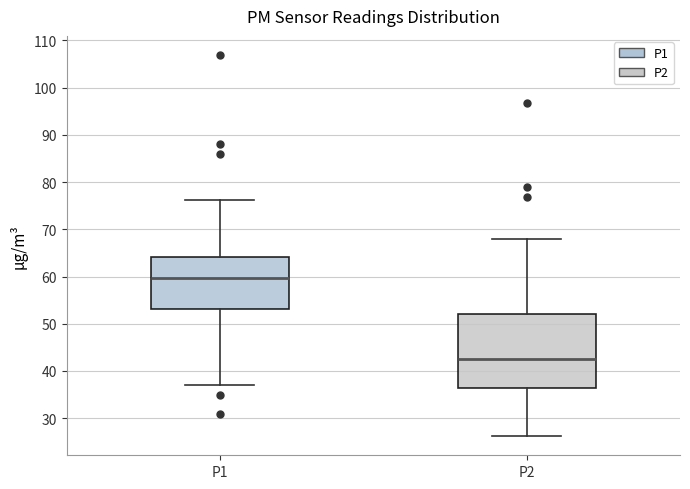

Comparing the boxes themselves (not the whiskers), which one is the tallest?

P2